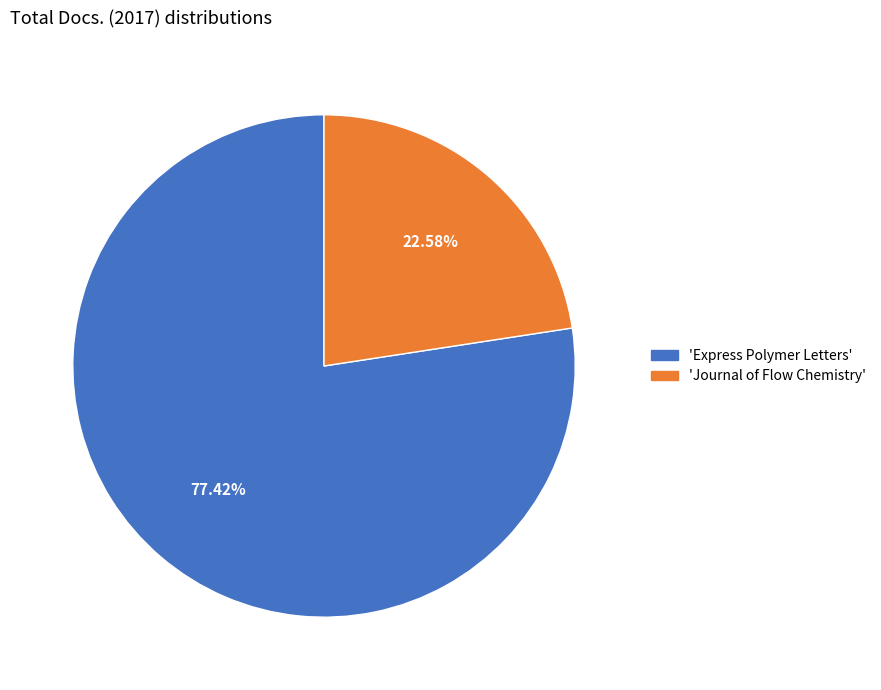

Is there a majority slice in this chart?

Yes